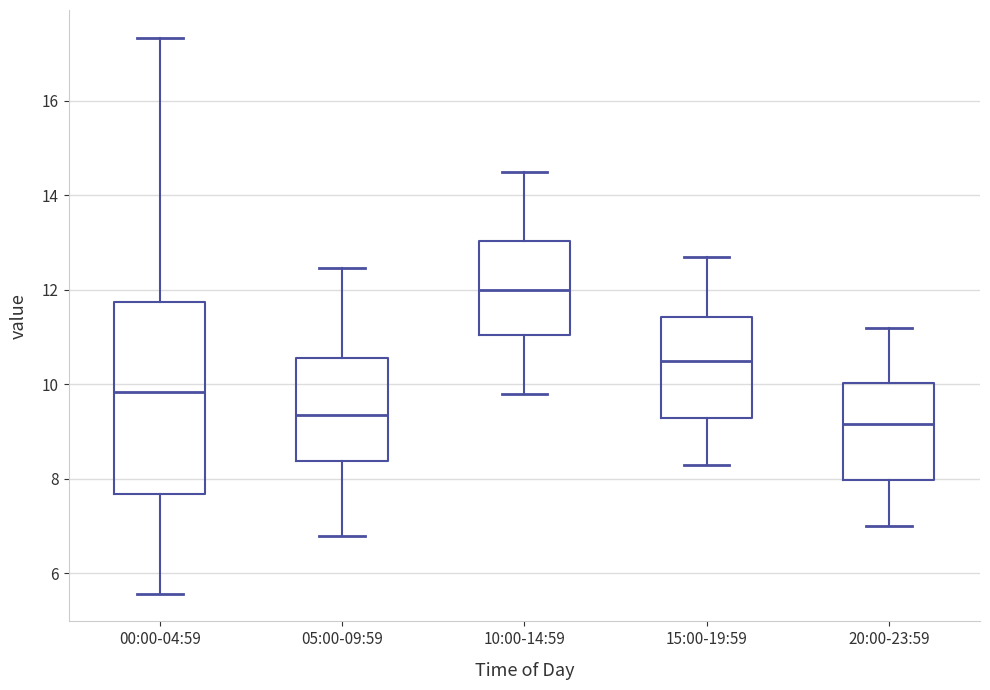

Which box is the tallest, from its lower edge to its upper edge?

00:00-04:59